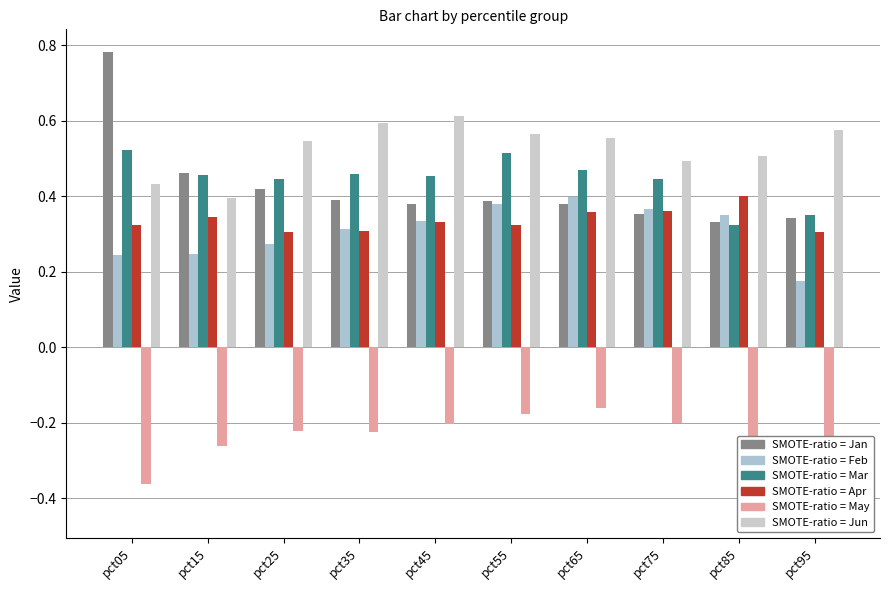

Between pct25 and pct45, which series saw the biggest shift?

Jun